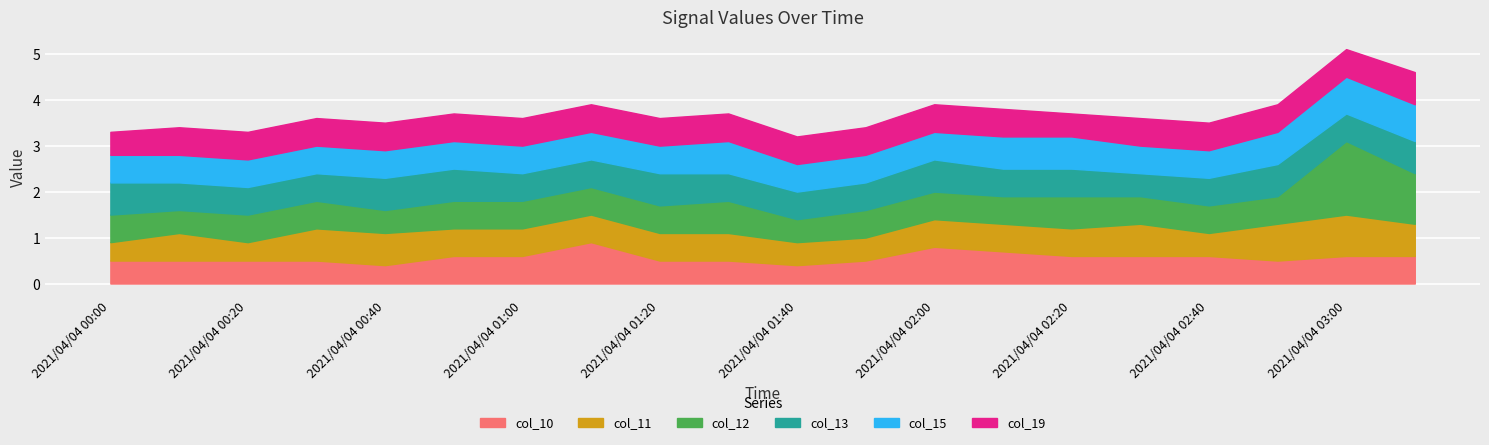

Reading right to left, what are all the values shown in this chart?

col_10: 2021/04/04 03:10=0.6	2021/04/04 03:00=0.6	2021/04/04 02:50=0.5	2021/04/04 02:40=0.6	2021/04/04 02:30=0.6	2021/04/04 02:20=0.6	2021/04/04 02:10=0.7	2021/04/04 02:00=0.8	2021/04/04 01:50=0.5	2021/04/04 01:40=0.4	2021/04/04 01:30=0.5	2021/04/04 01:20=0.5	2021/04/04 01:10=0.9	2021/04/04 01:00=0.6	2021/04/04 00:50=0.6	2021/04/04 00:40=0.4	2021/04/04 00:30=0.5	2021/04/04 00:20=0.5	2021/04/04 00:10=0.5	2021/04/04 00:00=0.5
col_11: 2021/04/04 03:10=0.7	2021/04/04 03:00=0.9	2021/04/04 02:50=0.8	2021/04/04 02:40=0.5	2021/04/04 02:30=0.7	2021/04/04 02:20=0.6	2021/04/04 02:10=0.6	2021/04/04 02:00=0.6	2021/04/04 01:50=0.5	2021/04/04 01:40=0.5	2021/04/04 01:30=0.6	2021/04/04 01:20=0.6	2021/04/04 01:10=0.6	2021/04/04 01:00=0.6	2021/04/04 00:50=0.6	2021/04/04 00:40=0.7	2021/04/04 00:30=0.7	2021/04/04 00:20=0.4	2021/04/04 00:10=0.6	2021/04/04 00:00=0.4
col_12: 2021/04/04 03:10=1.1	2021/04/04 03:00=1.6	2021/04/04 02:50=0.6	2021/04/04 02:40=0.6	2021/04/04 02:30=0.6	2021/04/04 02:20=0.7	2021/04/04 02:10=0.6	2021/04/04 02:00=0.6	2021/04/04 01:50=0.6	2021/04/04 01:40=0.5	2021/04/04 01:30=0.7	2021/04/04 01:20=0.6	2021/04/04 01:10=0.6	2021/04/04 01:00=0.6	2021/04/04 00:50=0.6	2021/04/04 00:40=0.5	2021/04/04 00:30=0.6	2021/04/04 00:20=0.6	2021/04/04 00:10=0.5	2021/04/04 00:00=0.6
col_13: 2021/04/04 03:10=0.7	2021/04/04 03:00=0.6	2021/04/04 02:50=0.7	2021/04/04 02:40=0.6	2021/04/04 02:30=0.5	2021/04/04 02:20=0.6	2021/04/04 02:10=0.6	2021/04/04 02:00=0.7	2021/04/04 01:50=0.6	2021/04/04 01:40=0.6	2021/04/04 01:30=0.6	2021/04/04 01:20=0.7	2021/04/04 01:10=0.6	2021/04/04 01:00=0.6	2021/04/04 00:50=0.7	2021/04/04 00:40=0.7	2021/04/04 00:30=0.6	2021/04/04 00:20=0.6	2021/04/04 00:10=0.6	2021/04/04 00:00=0.7
col_15: 2021/04/04 03:10=0.8	2021/04/04 03:00=0.8	2021/04/04 02:50=0.7	2021/04/04 02:40=0.6	2021/04/04 02:30=0.6	2021/04/04 02:20=0.7	2021/04/04 02:10=0.7	2021/04/04 02:00=0.6	2021/04/04 01:50=0.6	2021/04/04 01:40=0.6	2021/04/04 01:30=0.7	2021/04/04 01:20=0.6	2021/04/04 01:10=0.6	2021/04/04 01:00=0.6	2021/04/04 00:50=0.6	2021/04/04 00:40=0.6	2021/04/04 00:30=0.6	2021/04/04 00:20=0.6	2021/04/04 00:10=0.6	2021/04/04 00:00=0.6
col_19: 2021/04/04 03:10=0.7	2021/04/04 03:00=0.6	2021/04/04 02:50=0.6	2021/04/04 02:40=0.6	2021/04/04 02:30=0.6	2021/04/04 02:20=0.5	2021/04/04 02:10=0.6	2021/04/04 02:00=0.6	2021/04/04 01:50=0.6	2021/04/04 01:40=0.6	2021/04/04 01:30=0.6	2021/04/04 01:20=0.6	2021/04/04 01:10=0.6	2021/04/04 01:00=0.6	2021/04/04 00:50=0.6	2021/04/04 00:40=0.6	2021/04/04 00:30=0.6	2021/04/04 00:20=0.6	2021/04/04 00:10=0.6	2021/04/04 00:00=0.5